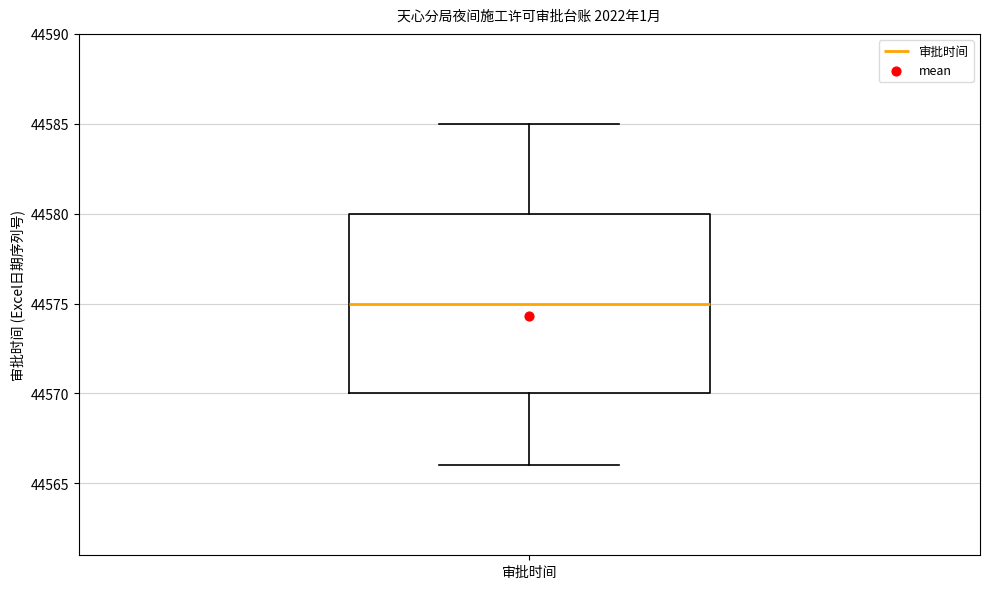

Transcribe this box plot: give where the median line is, the range the box spans, and where the two whiskers end, as read against the y-axis. The values are not printed on the chart, so give them approximately, as read against the axis.

median 44575, box 44570 to 44580, whiskers 44566 to 44585